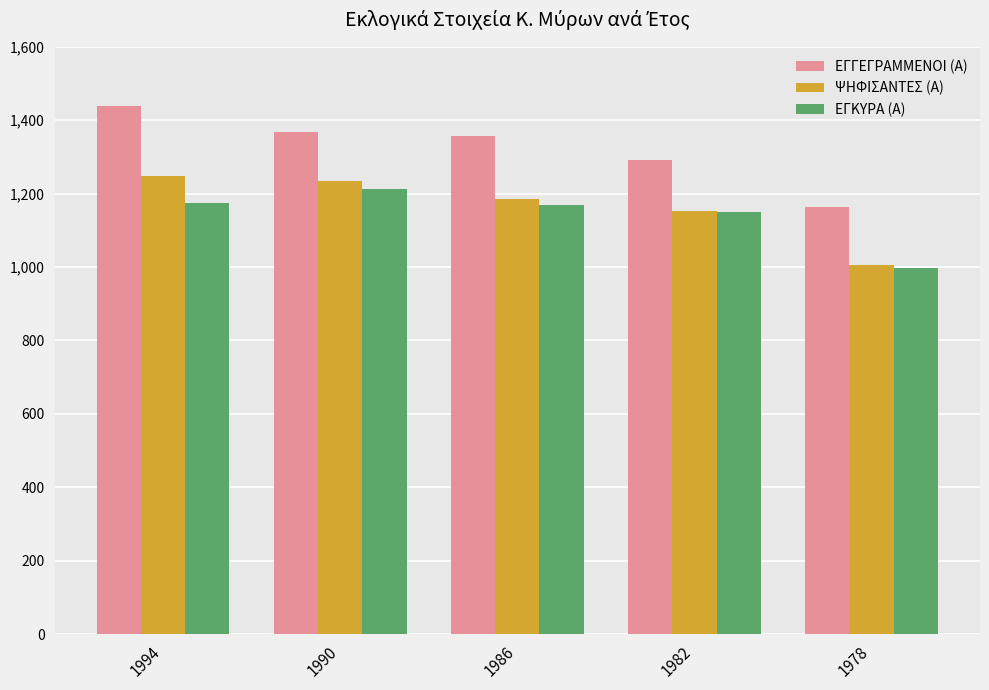

How many data points in ΕΓΚΥΡΑ (Α) are less than 1170?

2